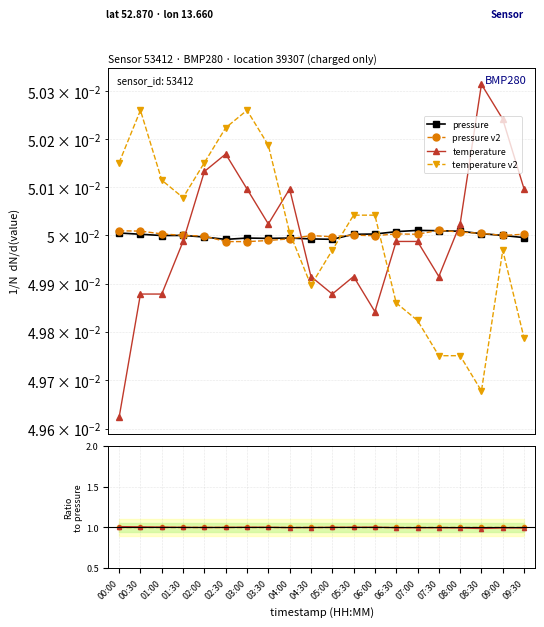

How many times do pressure v2 / pressure and temperature v2 / temperature cross each other?

3